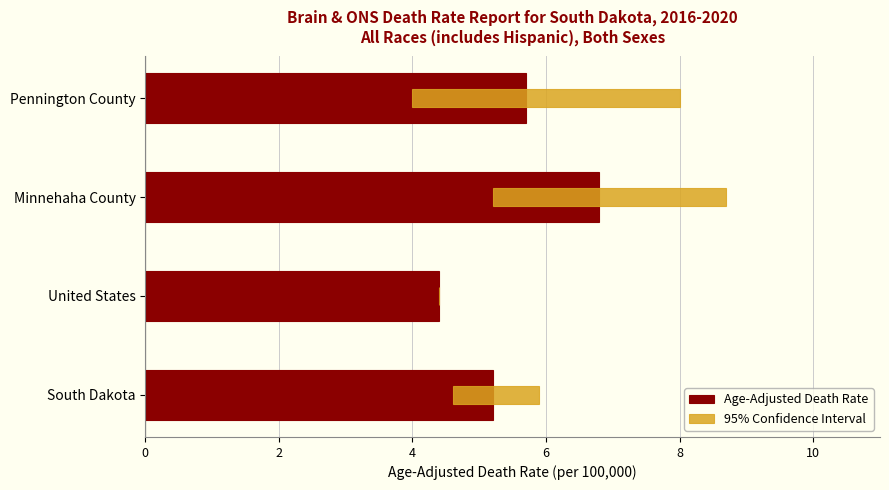

Between South Dakota and Minnehaha County, which is larger?

Minnehaha County